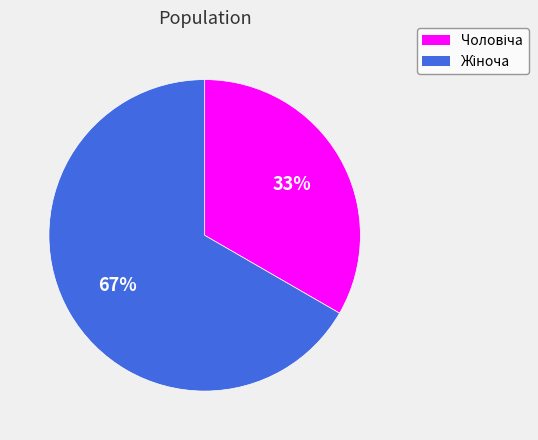

Is there any slice that represents more than half of the pie?

Yes